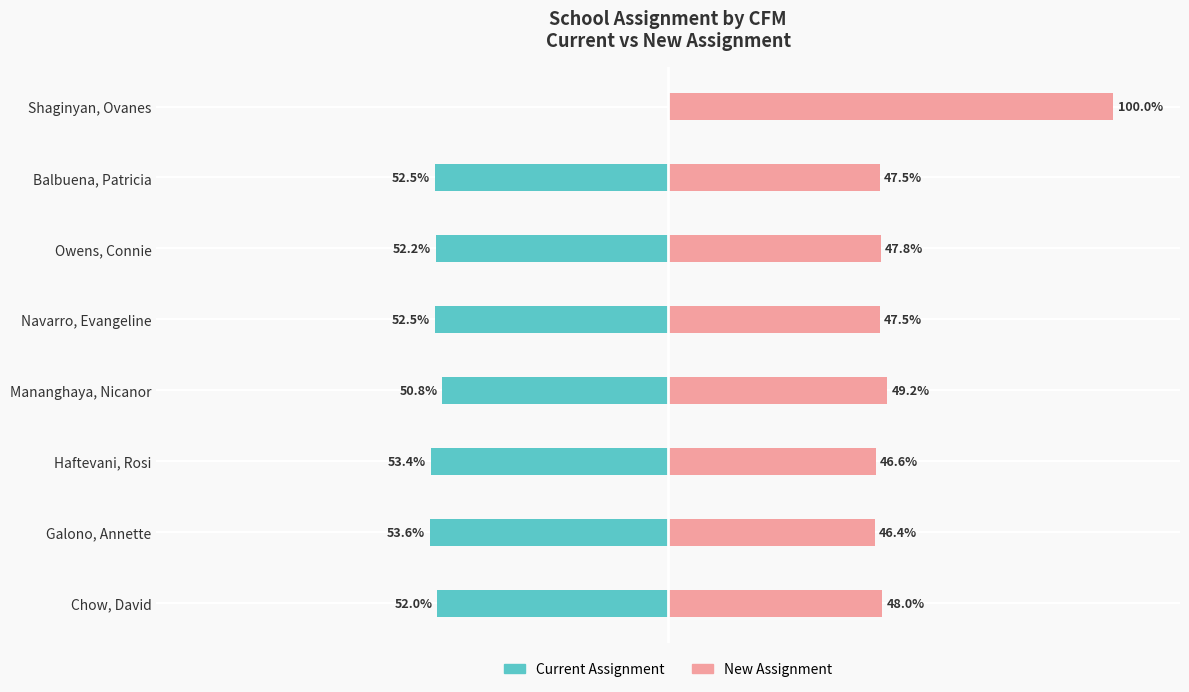

Between Galono, Annette and Haftevani, Rosi, which series saw the biggest shift?

Current Assignment